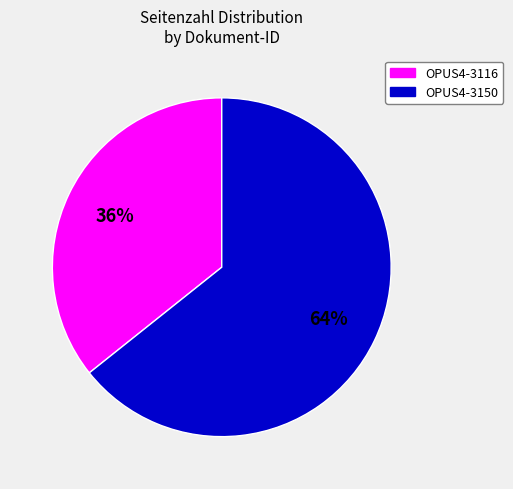

Which slice is the largest?

OPUS4-3150